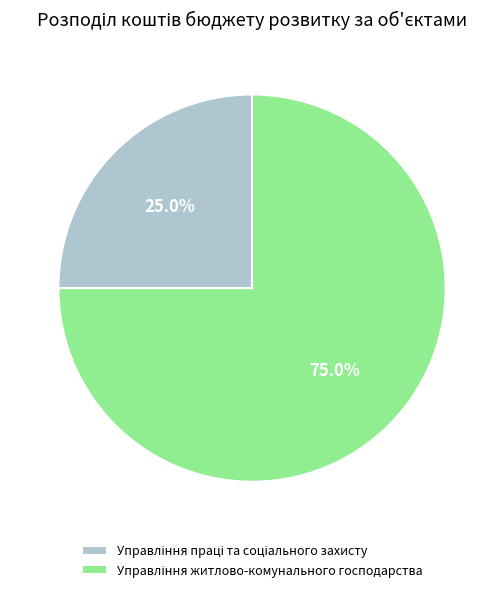

Is there a majority slice in this chart?

Yes